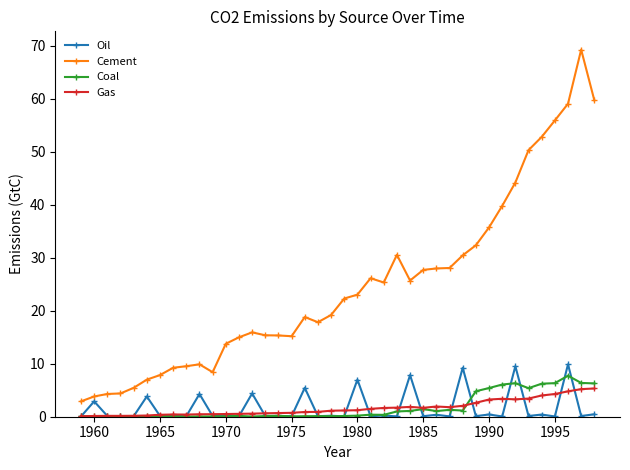

Does the chart display data point markers on the line(s)?

Yes